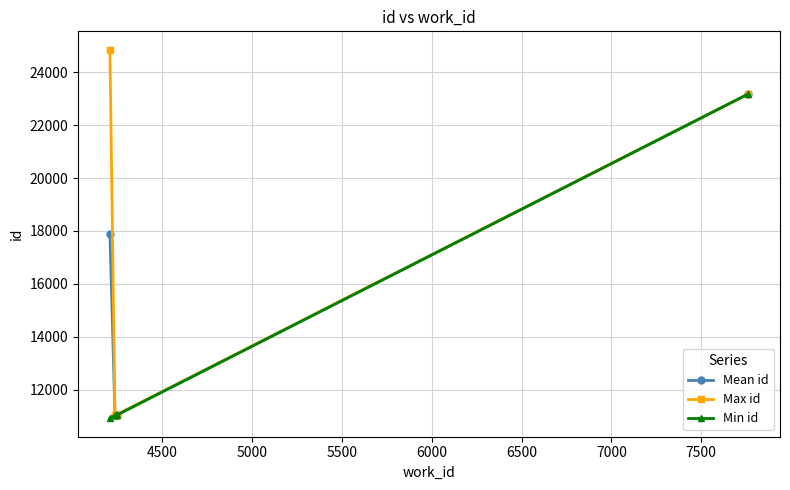

How many data points in Mean id are above 11051?

3